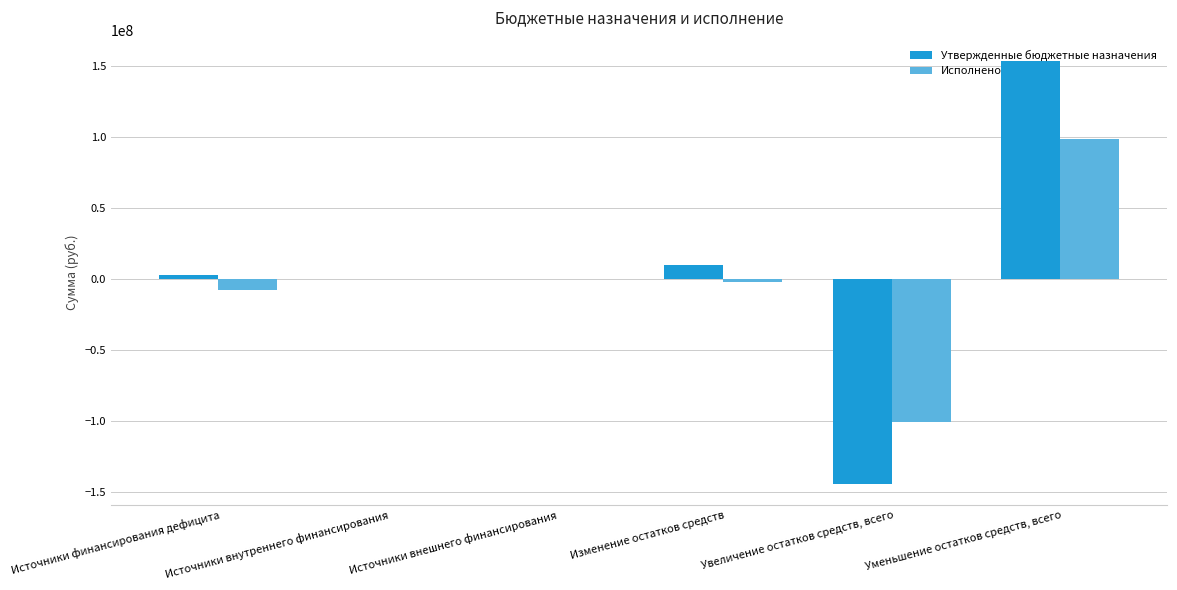

Count the number of categories in the chart.

6